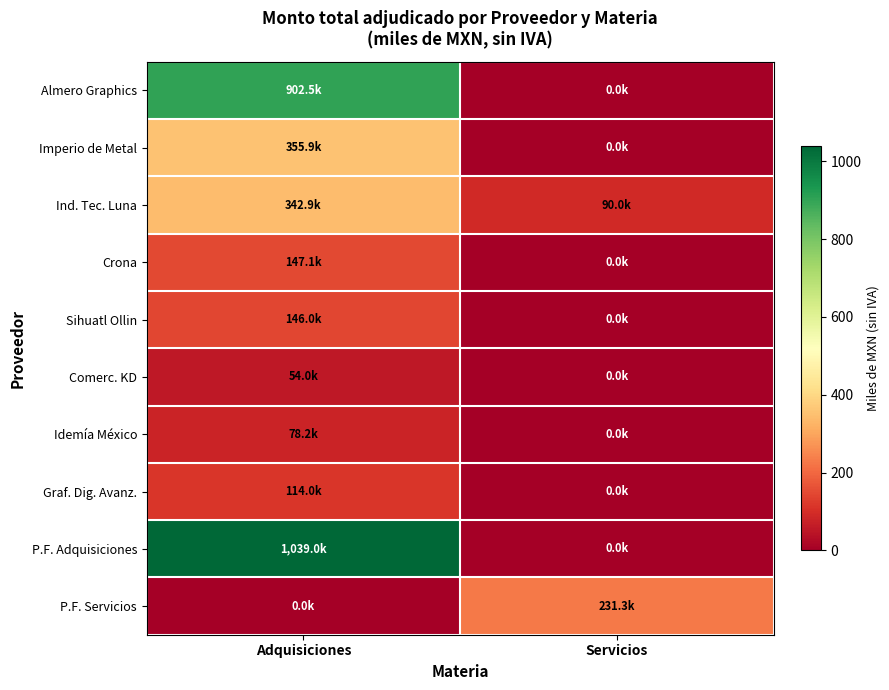

What is the maximum value shown in the chart?

1039.0